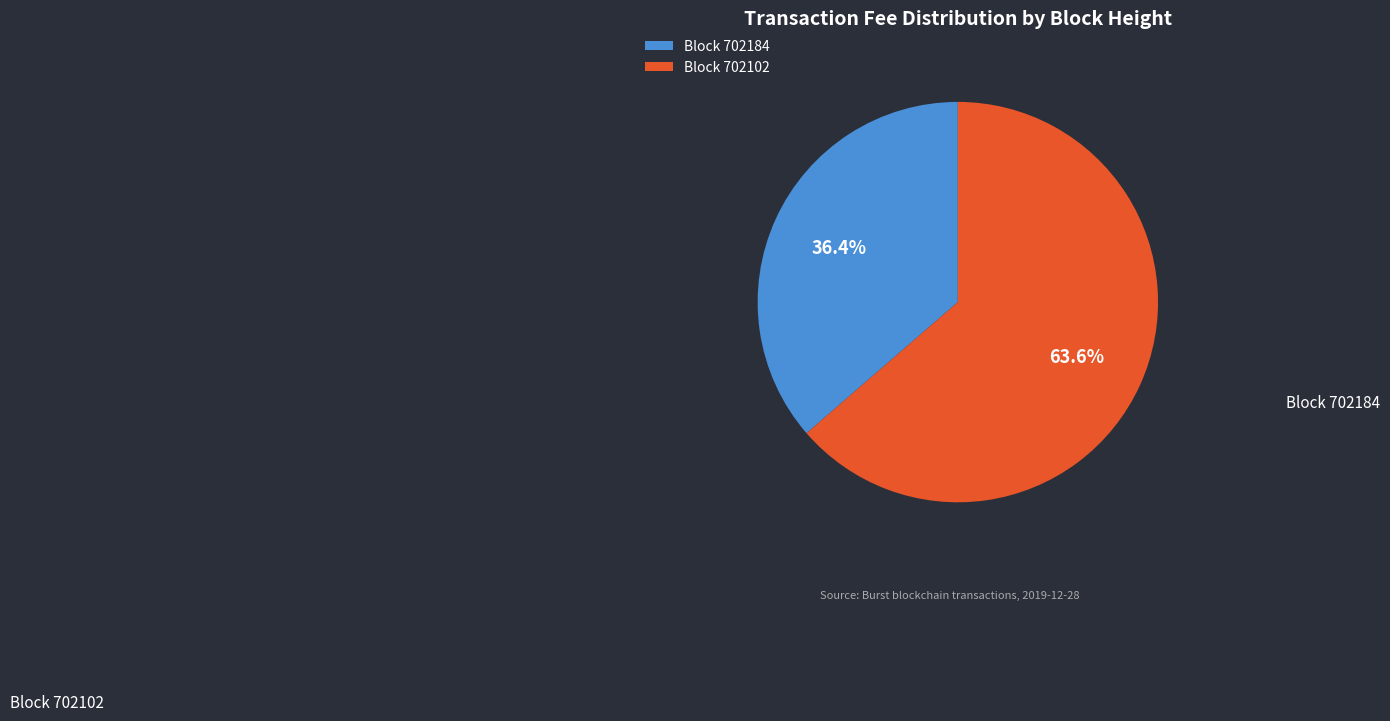

How many slices are in this pie chart?

2